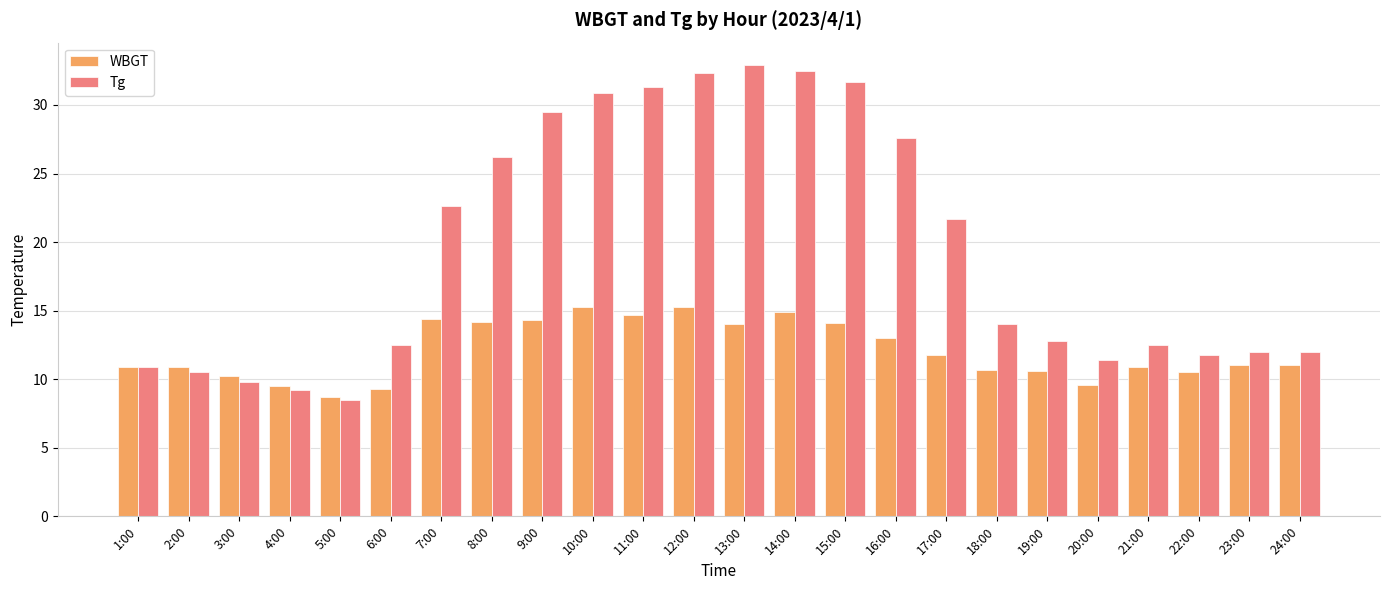

What is the difference between the Tg values at 6:00 and 23:00?

0.5